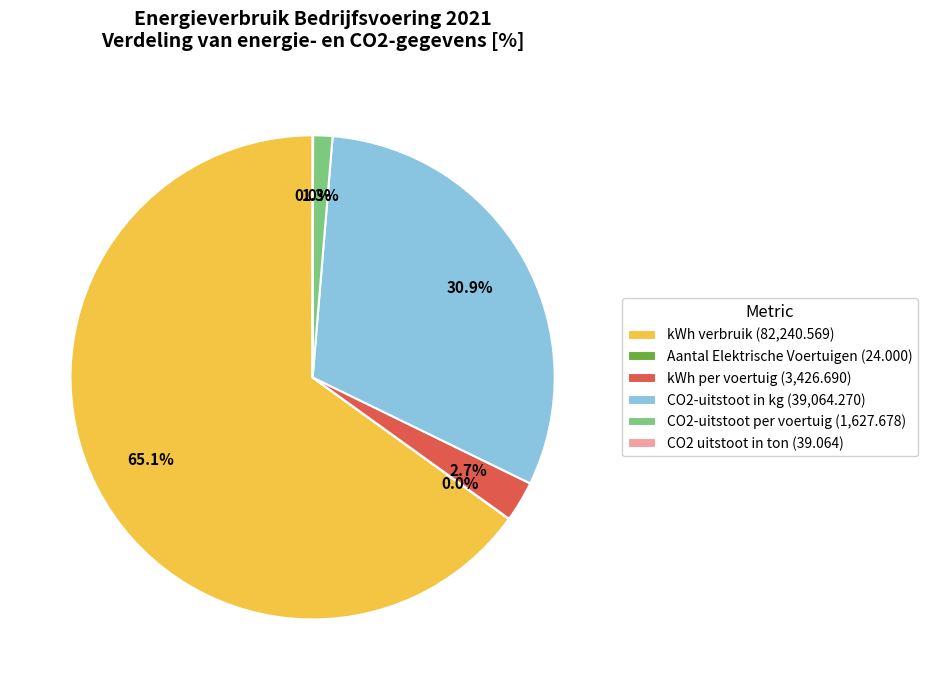

To the nearest percent, what is the average slice percentage?

17%